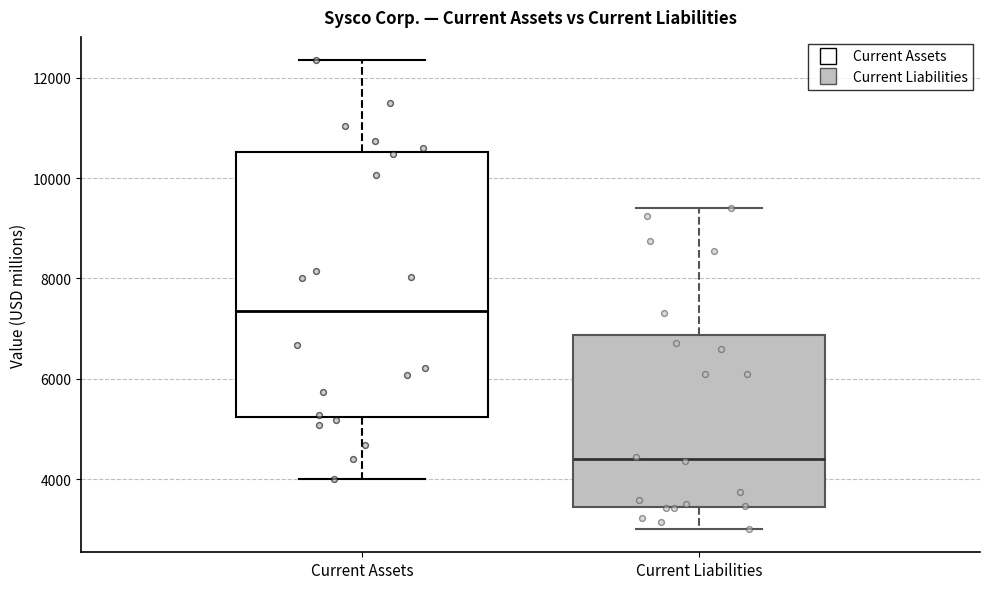

Which box has the highest median line?

Current Assets